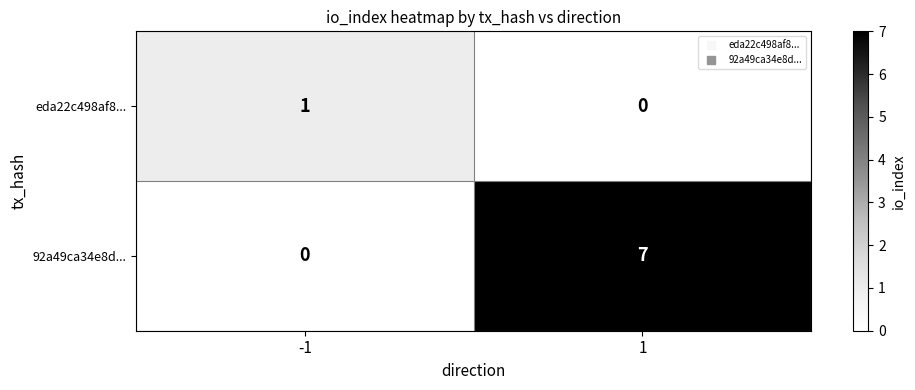

Which series has the widest spread of values?

92a49ca34e8d...